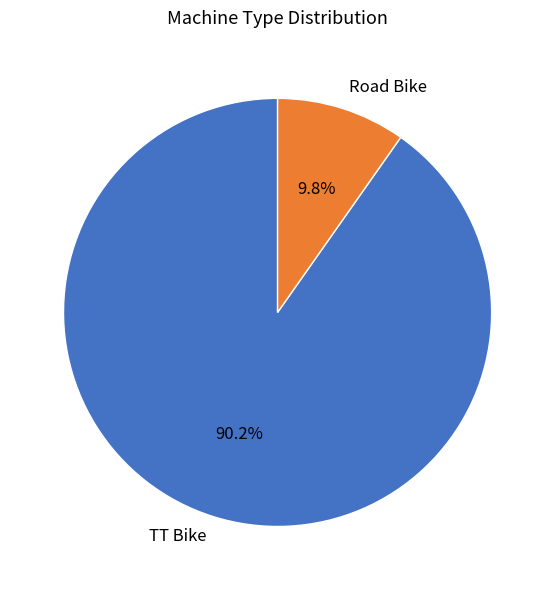

To the nearest percent, what is the difference between the largest and smallest slice percentages?

80%